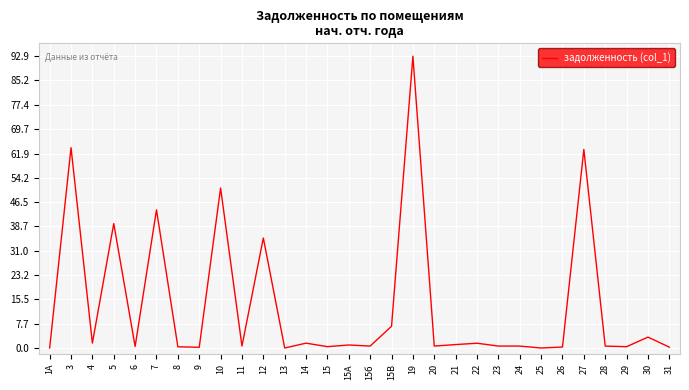

How many lines are shown in the chart?

1